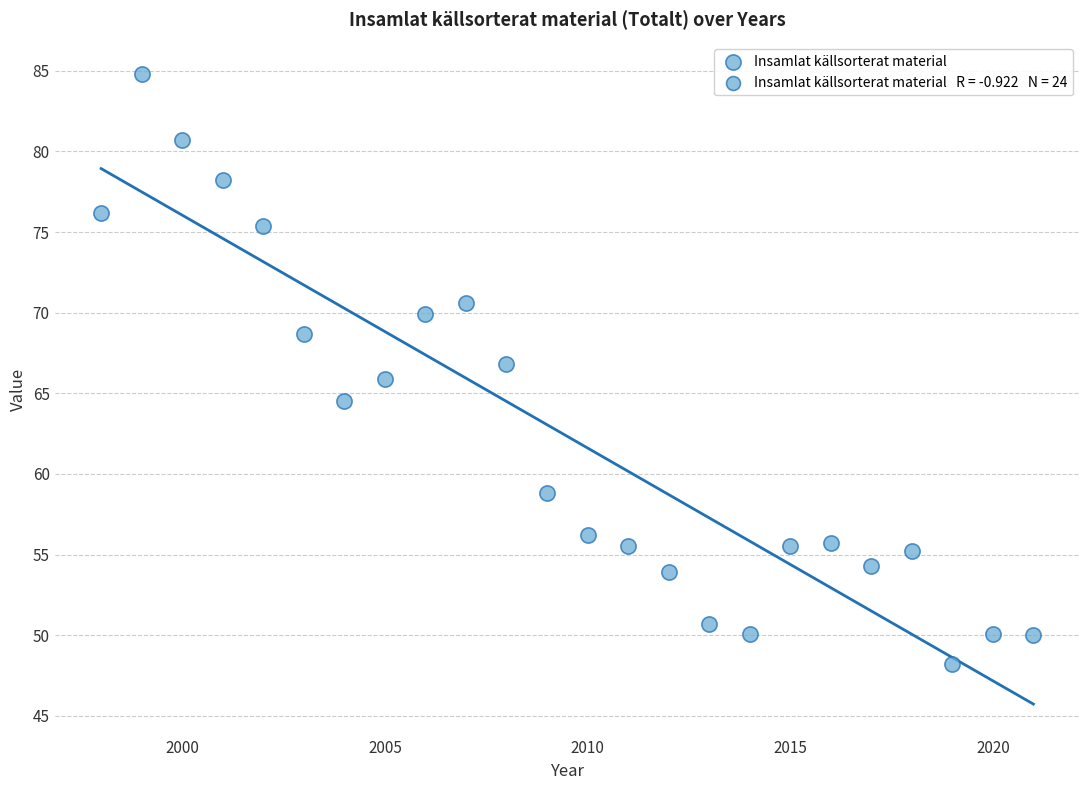

What is the range of X values (max minus min)?

23.0